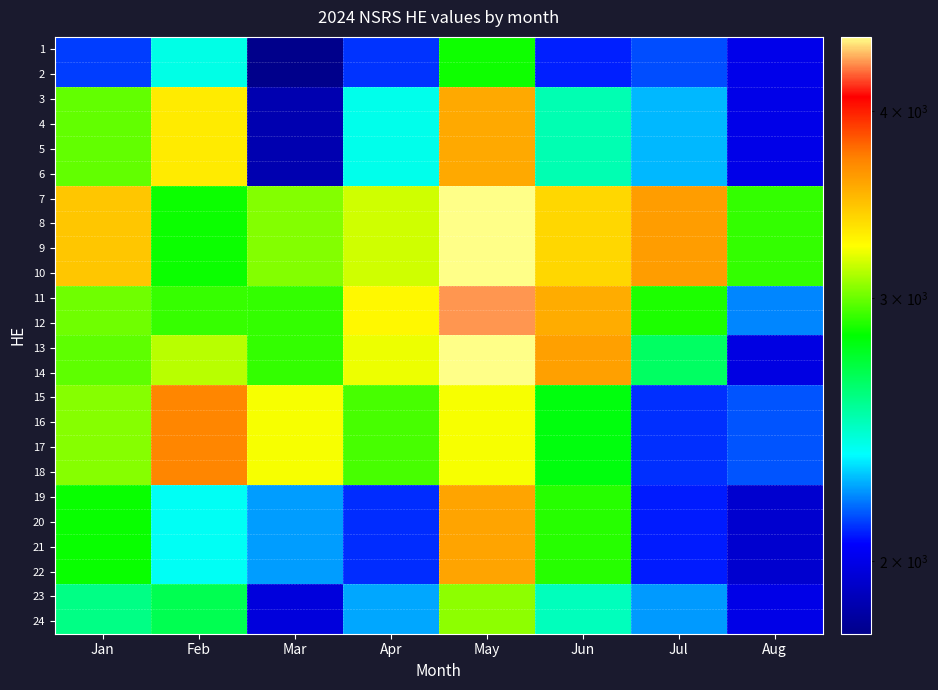

What is the difference between the highest and lowest values at Aug?

972